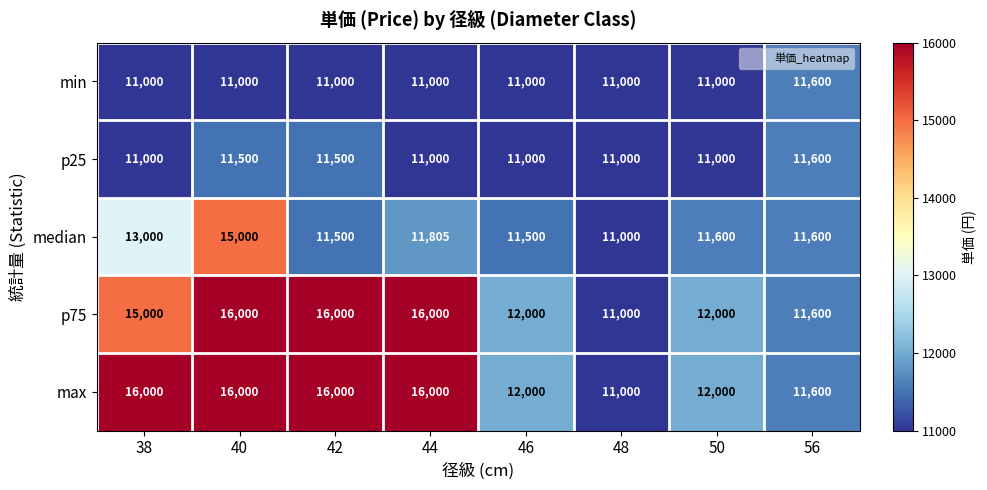

What is the approximate value of p25 at 50, to the nearest 100?

11000